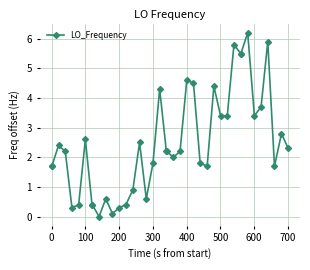

What is the value of the 34th point from the left?

6.2